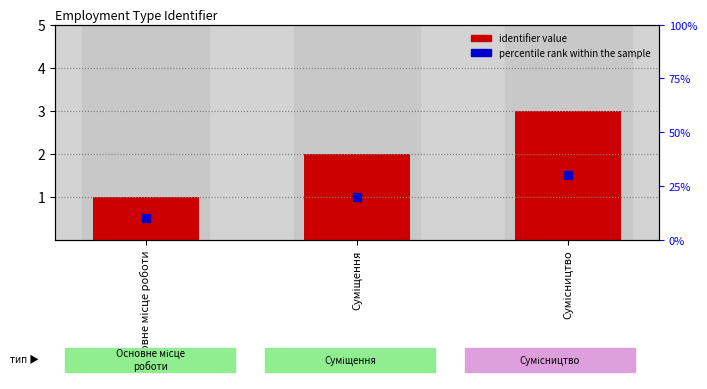

Are the bars grouped side by side (vs. stacked)?

No